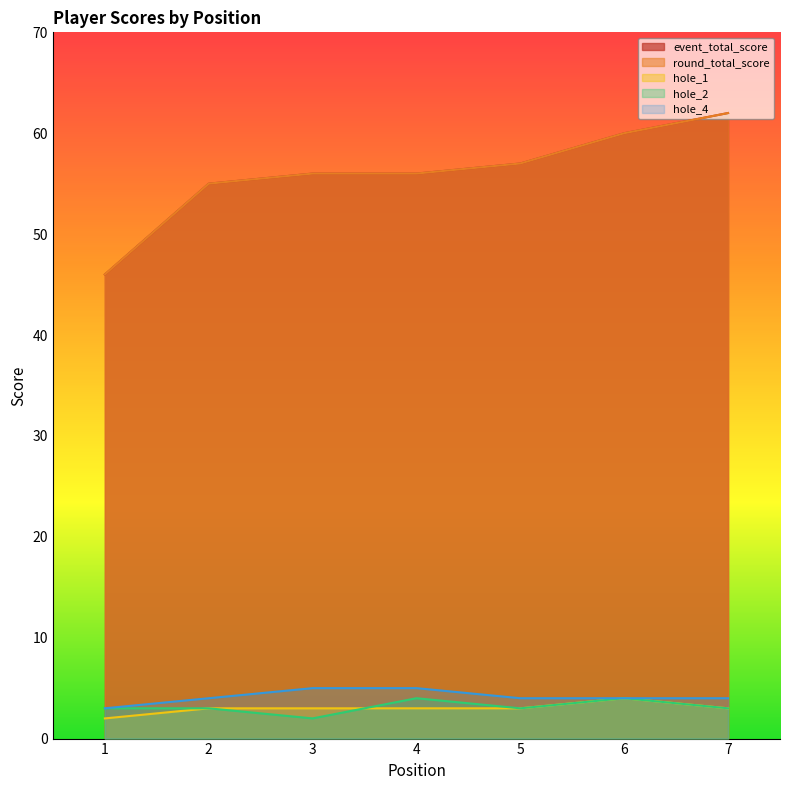

True or false: hole_4 has a value of 2 at 6.

False